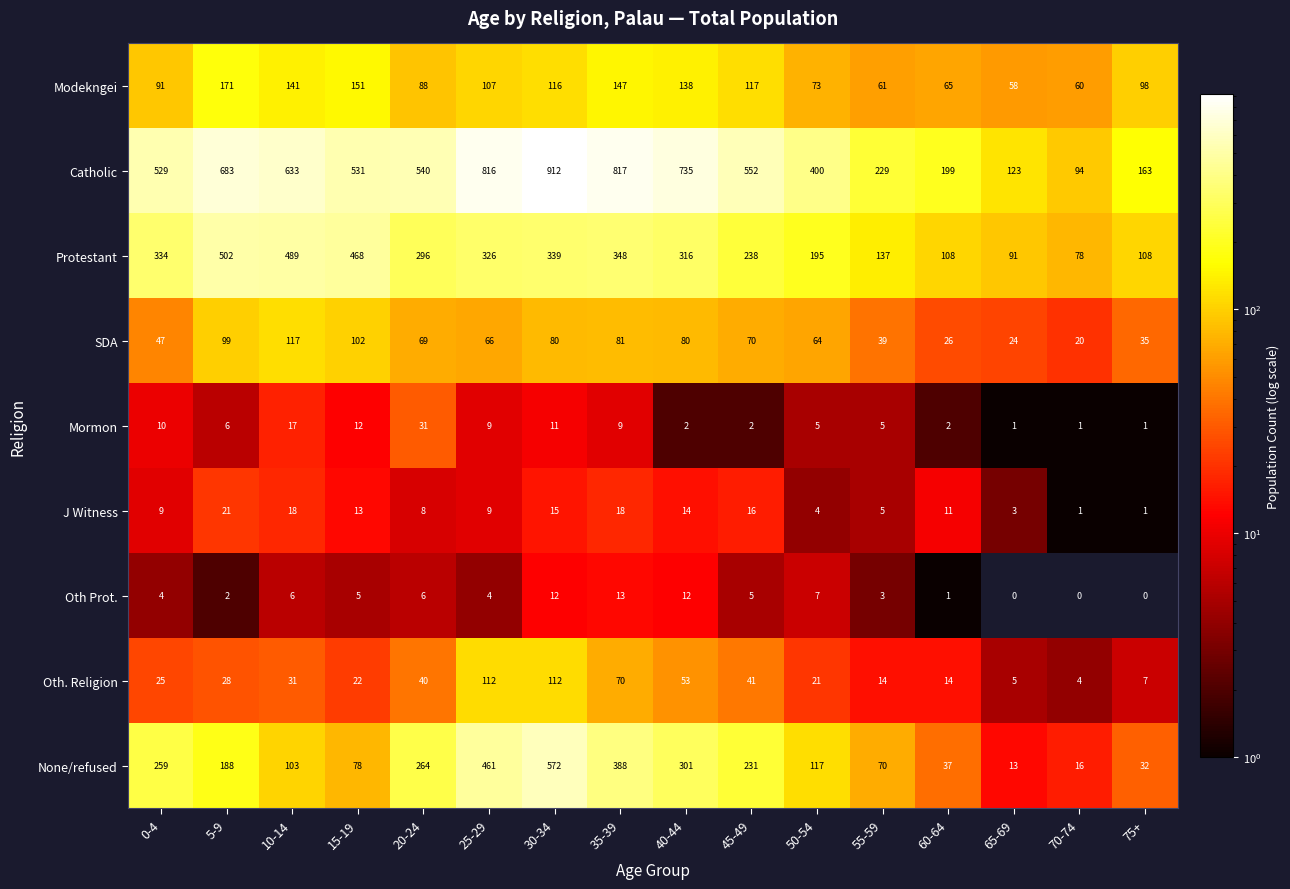

What is the difference between the maximum and minimum values in the Protestant series?

424